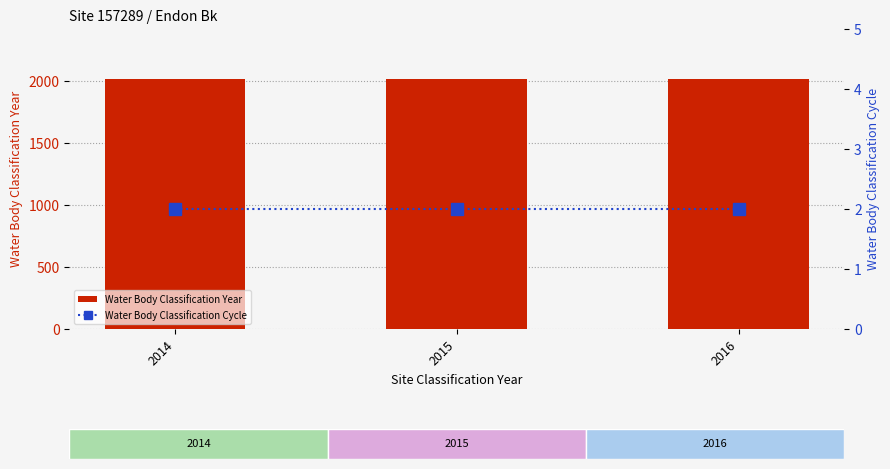

What is the sum of all Water Body Classification Year values?

6045